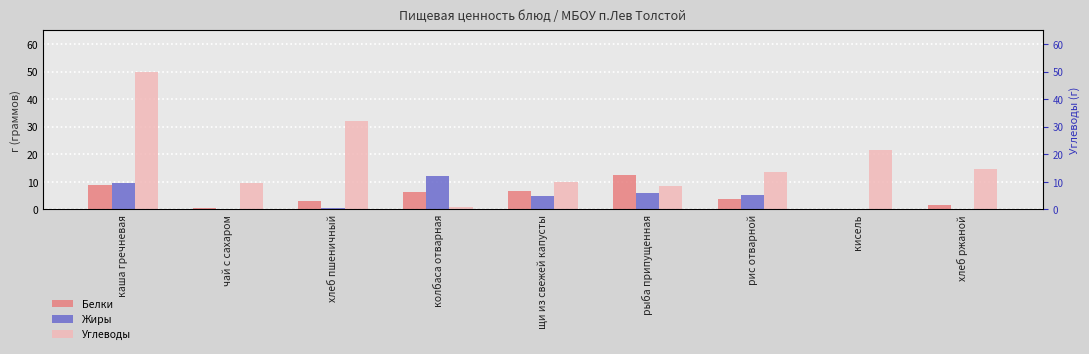

What is the total value across all series at рис отварной?

22.6